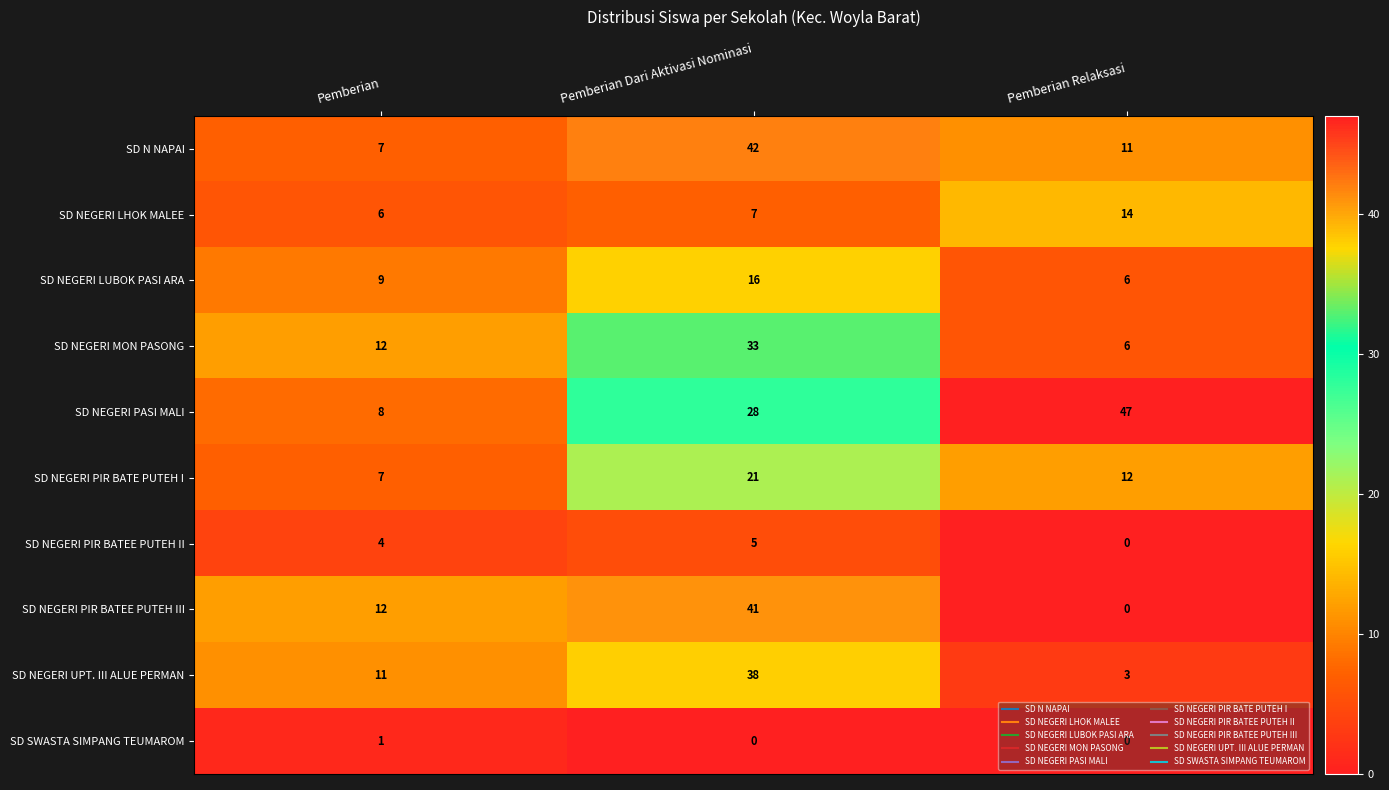

The SD N NAPAI series shows 11 at Pemberian Relaksasi. True or false?

True